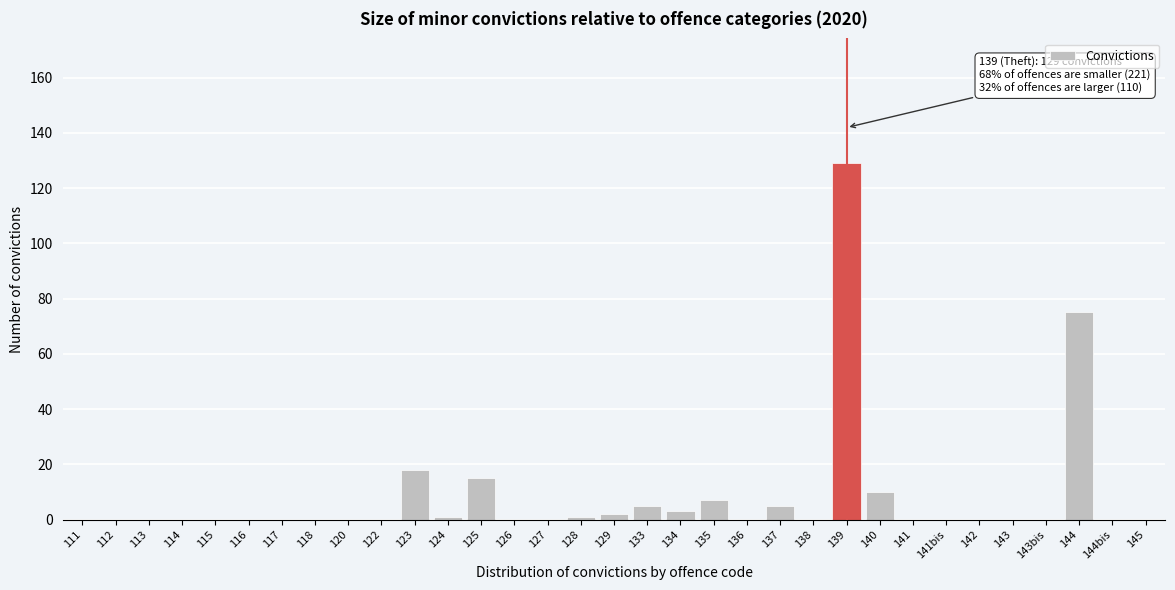

Where is the data nearest to the value 64?

144